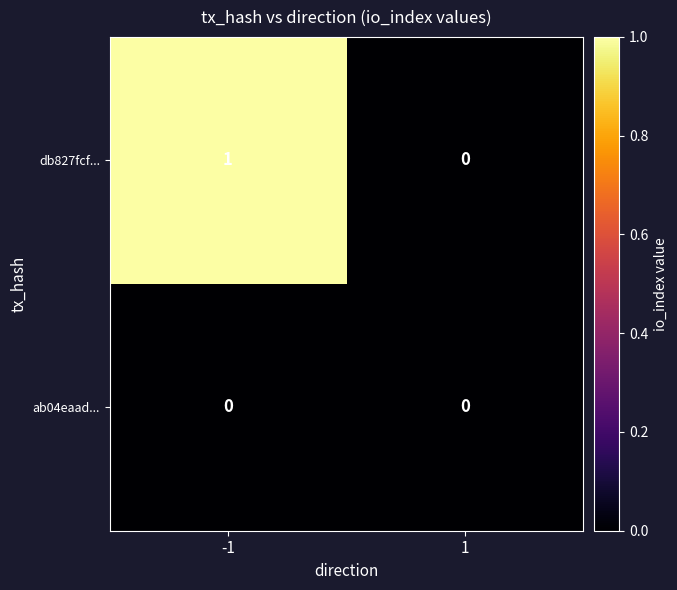

Rank the series by their maximum value, from lowest to highest.

ab04eaad..., db827fcf...